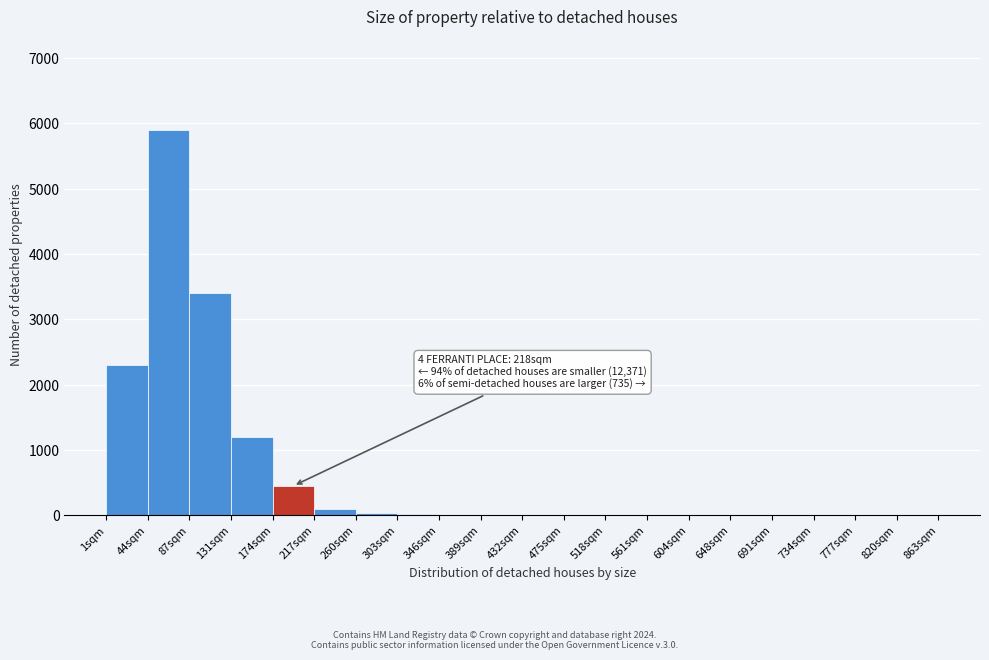

Over which range of the x-axis is the bar tallest?

43 to 86